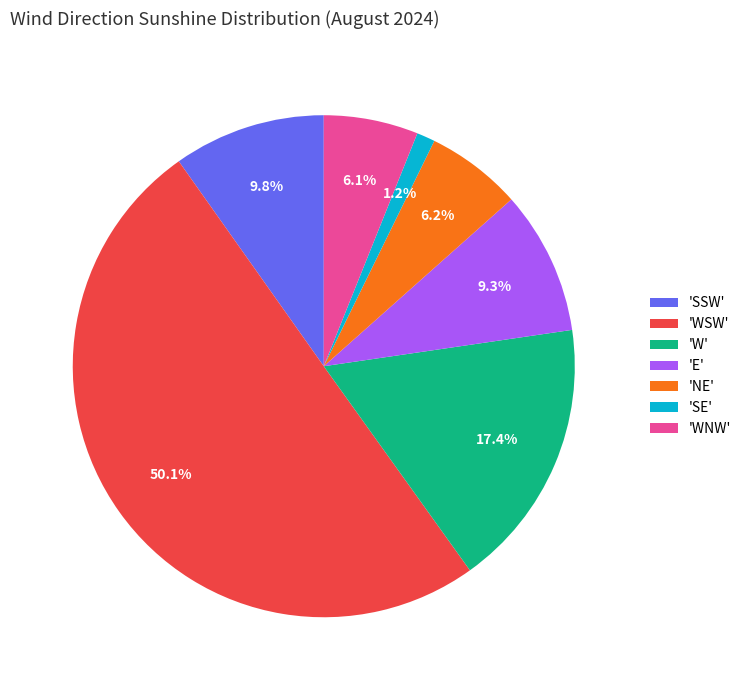

Which slice is the largest?

'WSW'